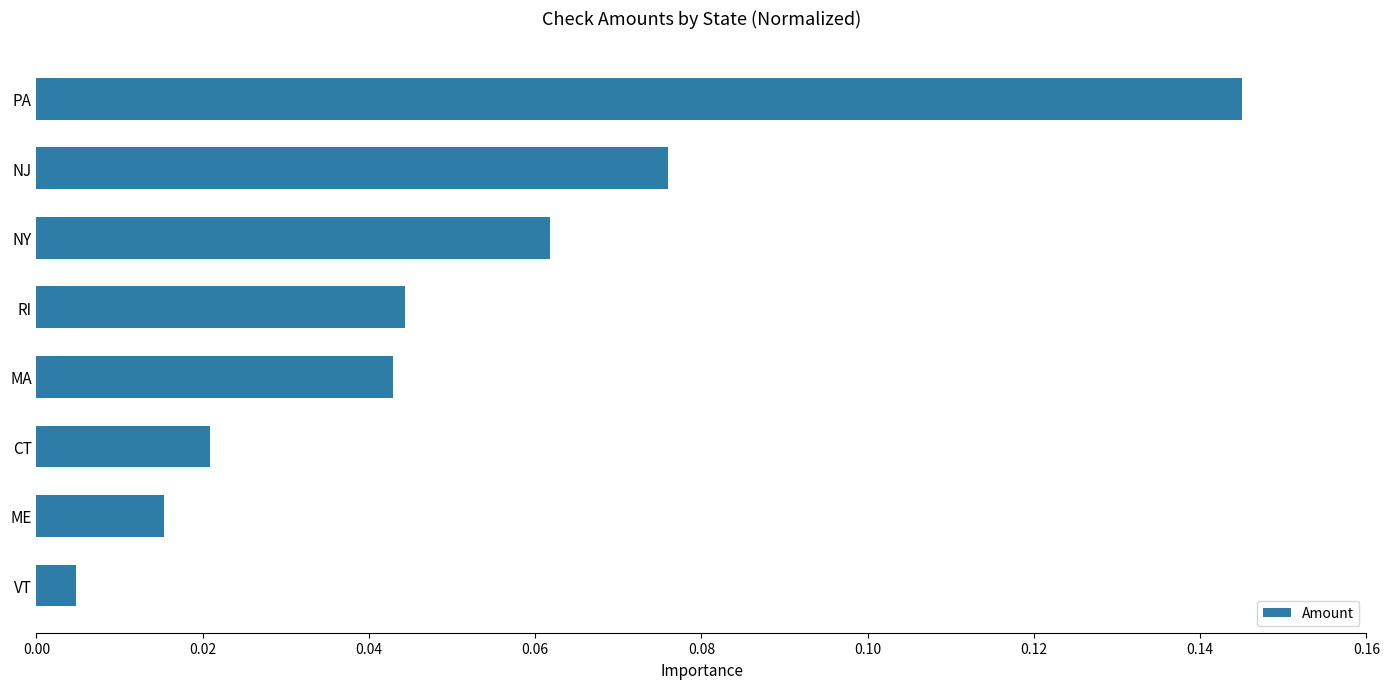

Which category has the highest value across all series?

PA